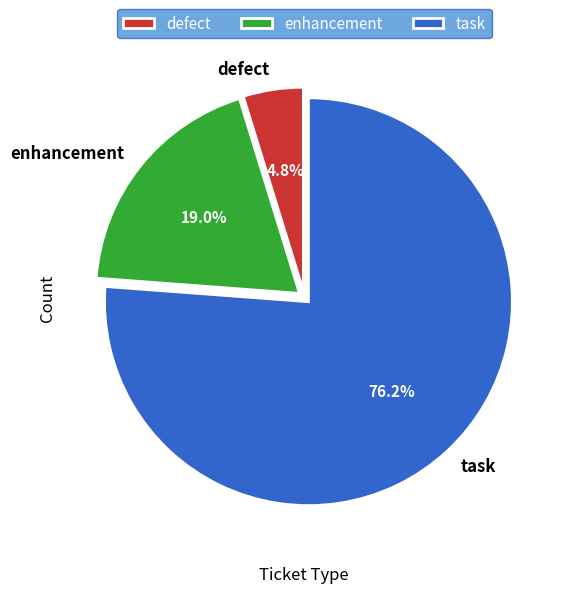

To the nearest percent, what is the difference between the enhancement and task slice percentages?

57%